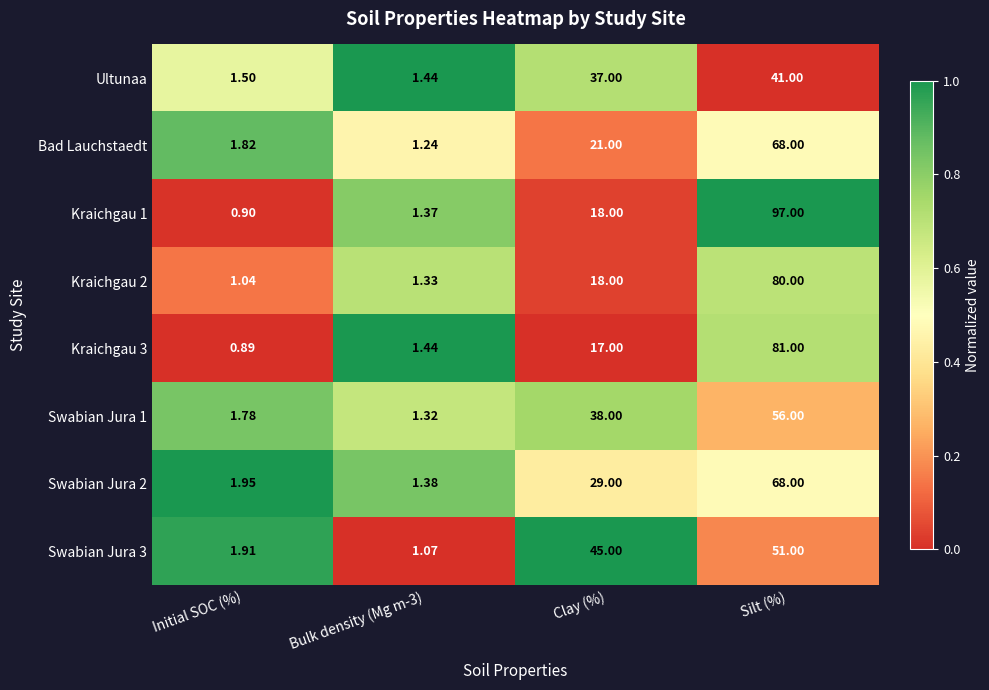

Which category has the highest value in the Kraichgau 1 series?

Silt (%)